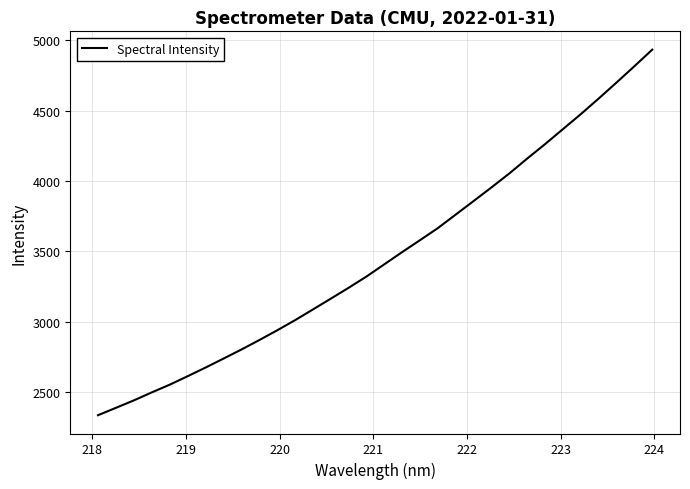

What is the minimum value shown in the chart?

2333.3